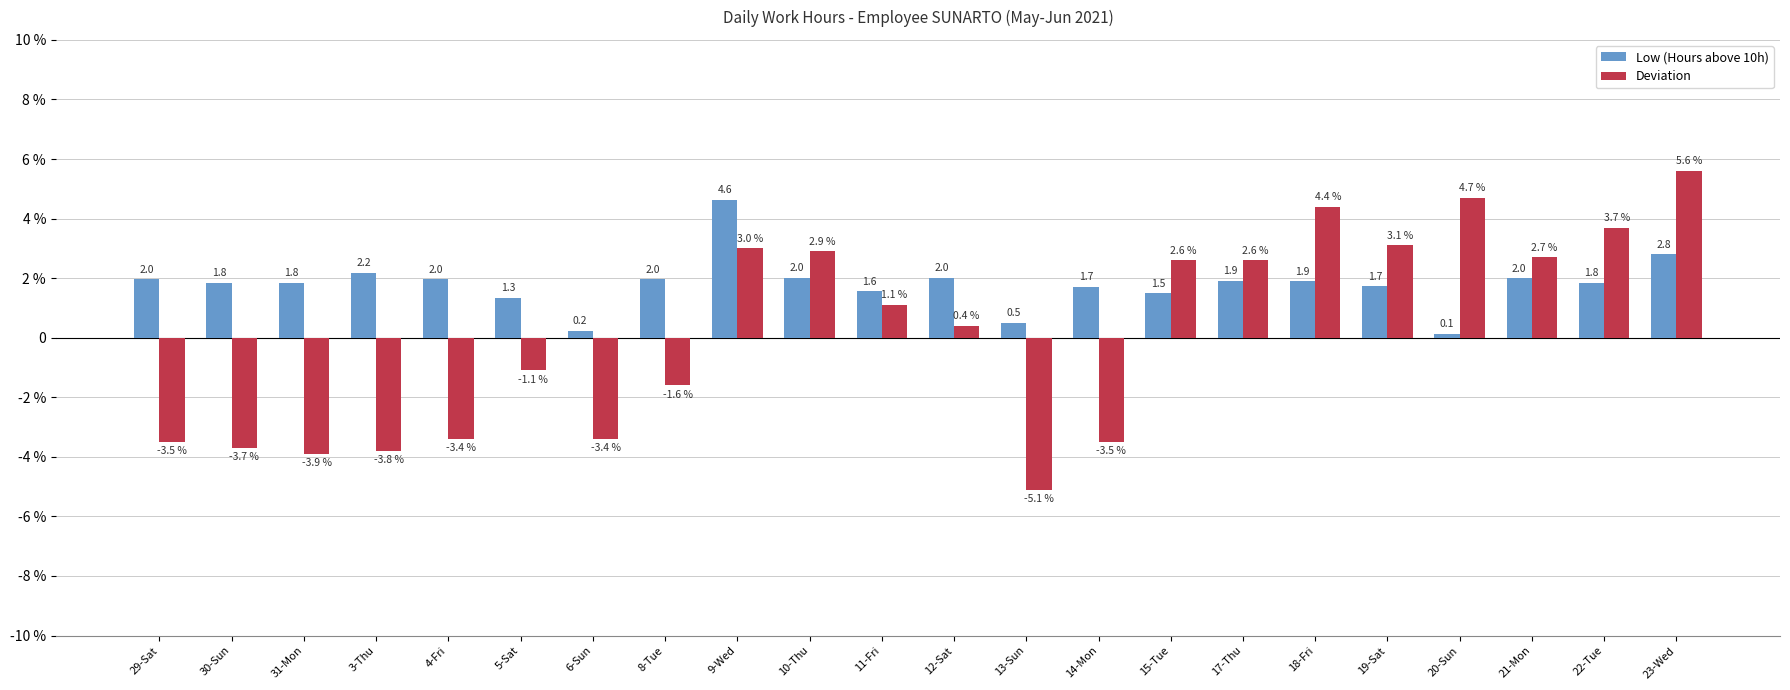

What are all the series names shown in the legend?

Low (Hours above 10h), Deviation